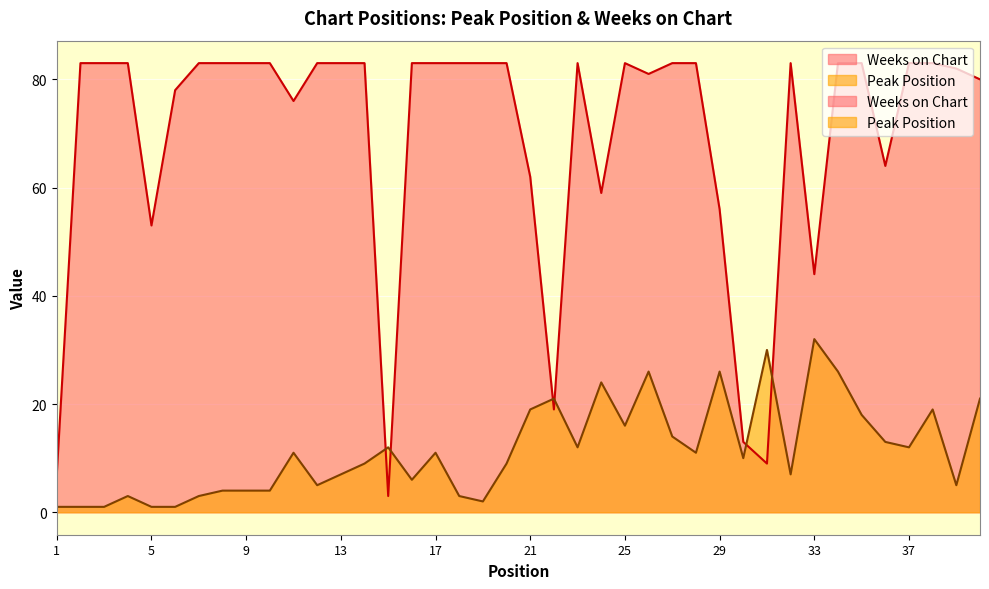

At 19, list the series in order from largest to smallest.

Weeks on Chart, Peak Position